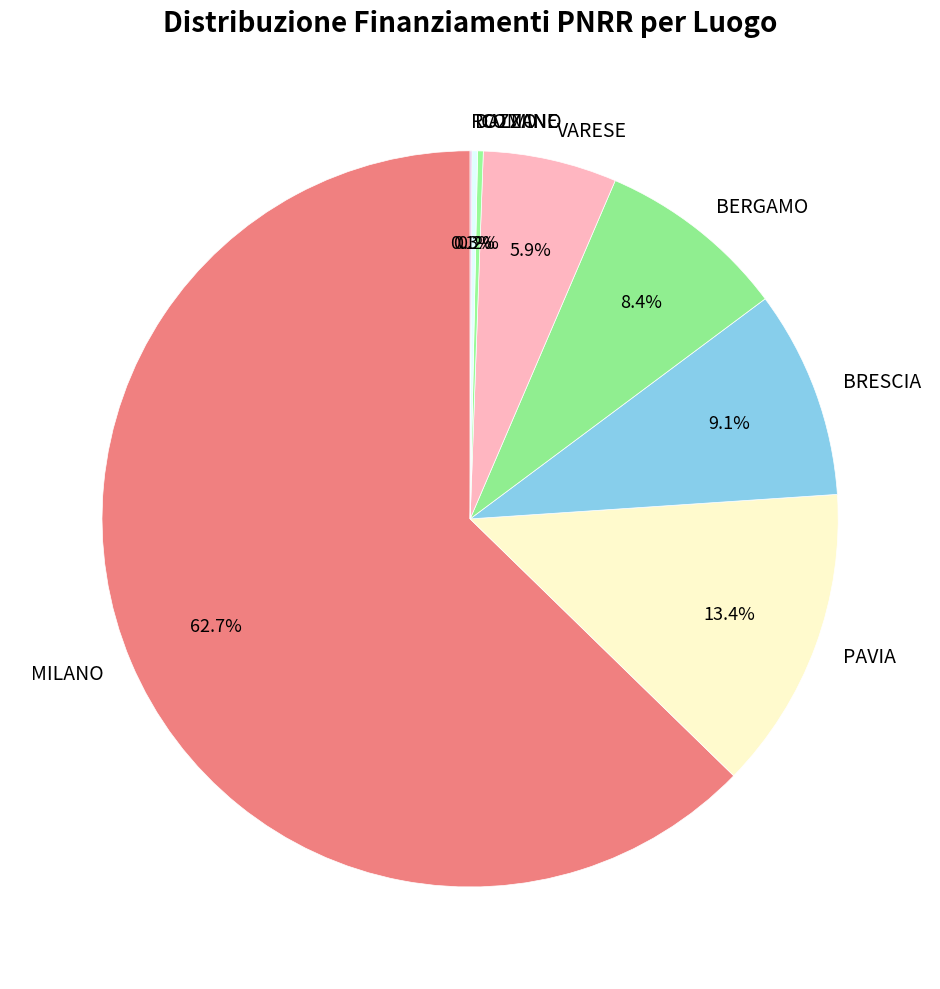

Which has a higher value, VARESE or BRESCIA?

BRESCIA